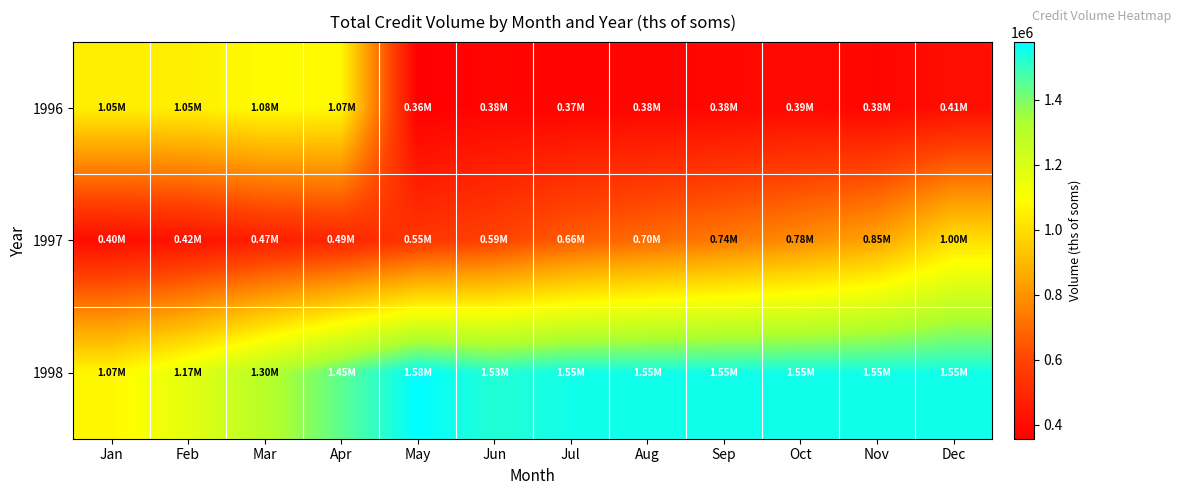

Rank the series at Dec from lowest to highest value.

1996, 1997, 1998